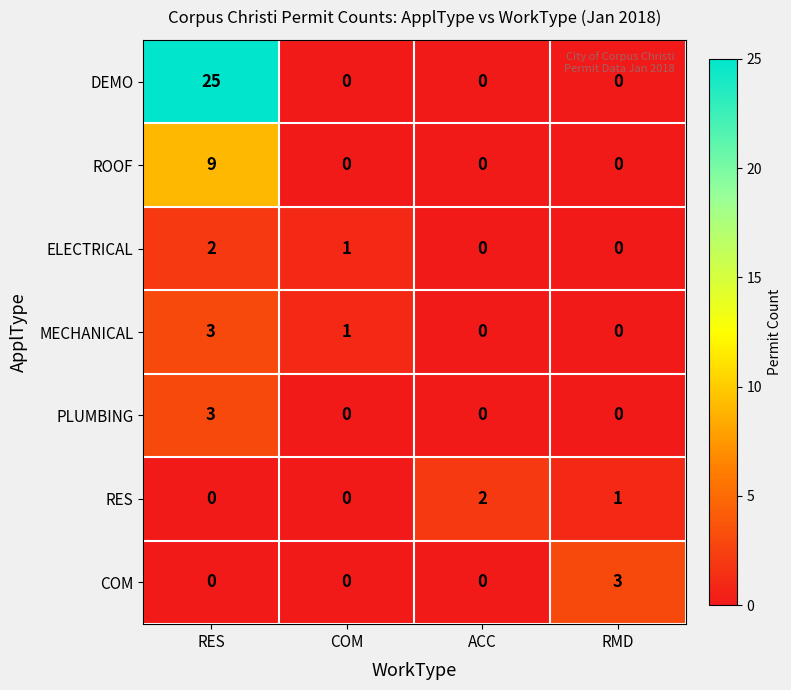

At which category is the sum across all series the highest?

RES